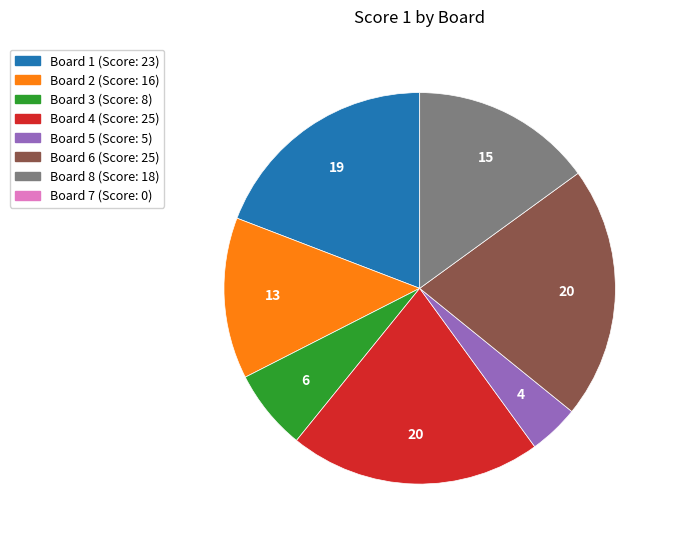

Is there any slice that represents more than half of the pie?

No